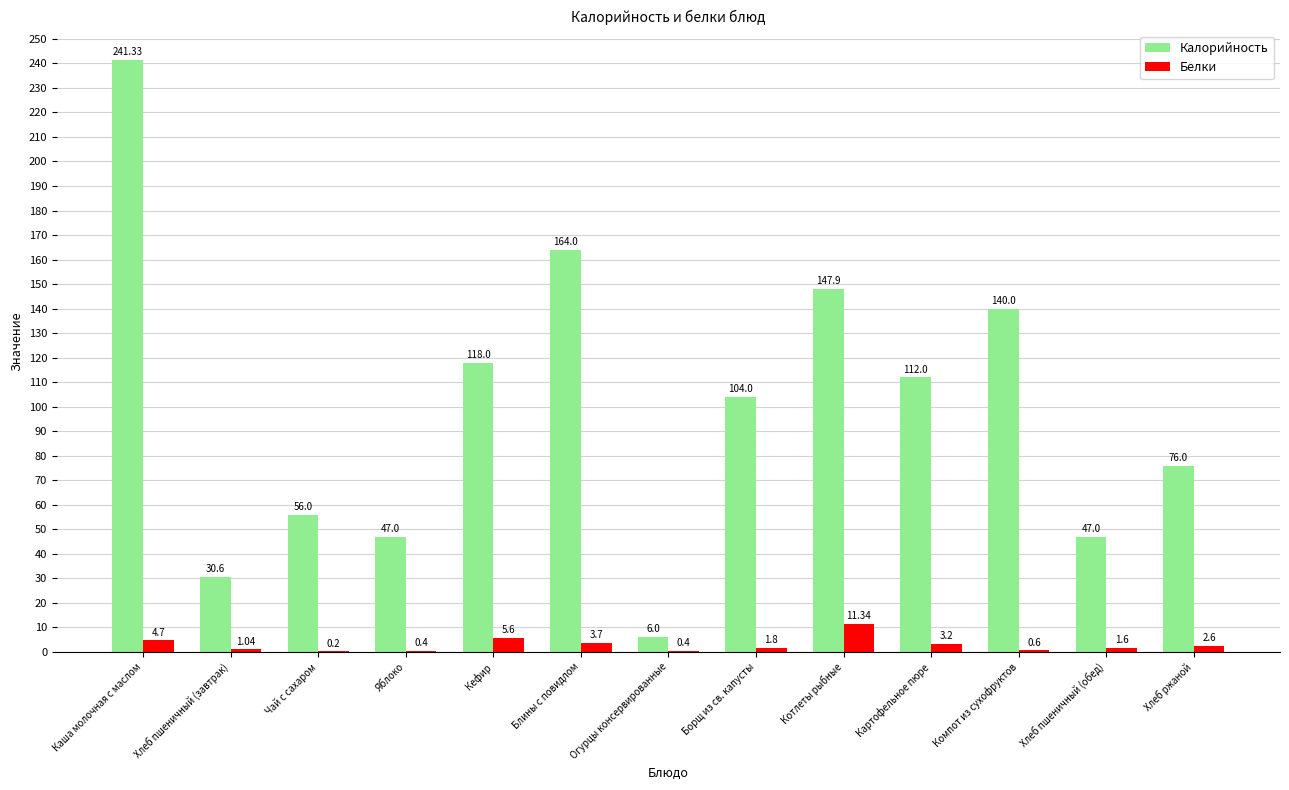

What is the average value of the Белки series?

2.9